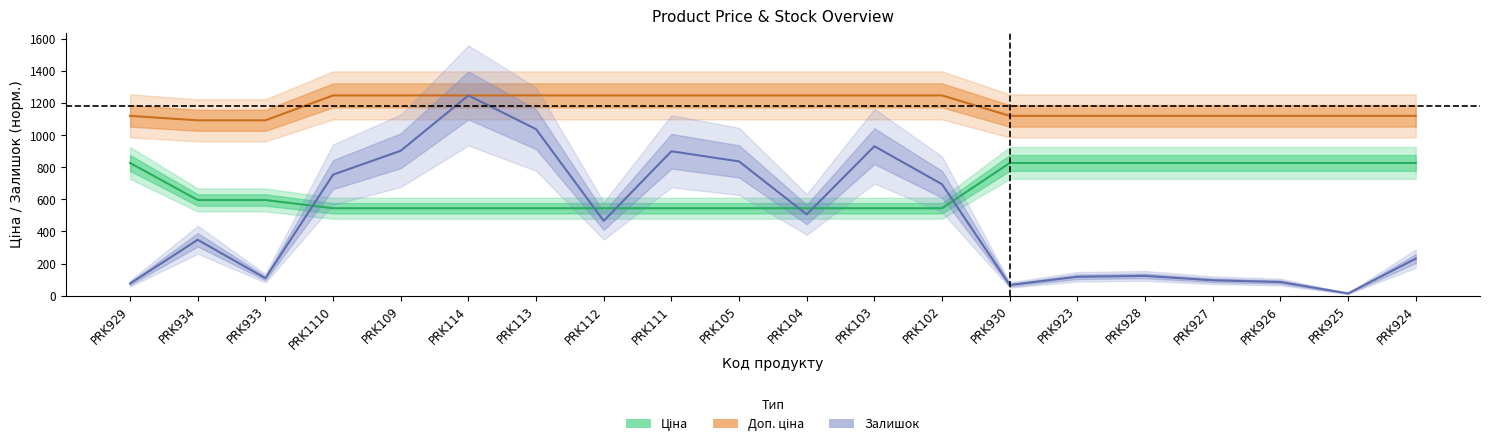

What position from the right is PRK103?

9